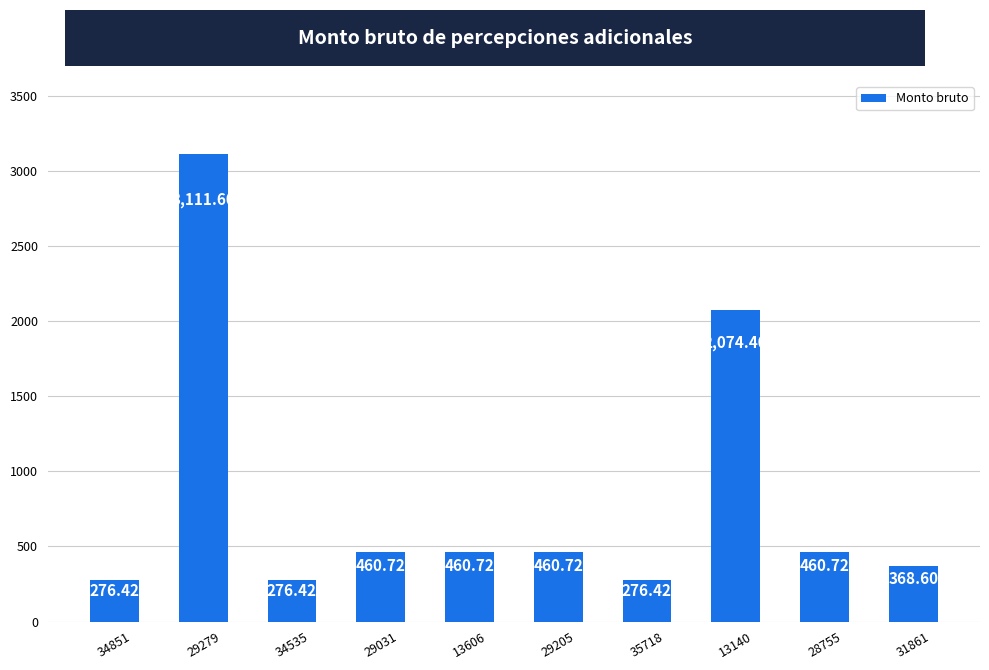

What is the change in value from 13140 to 28755?

-1613.7